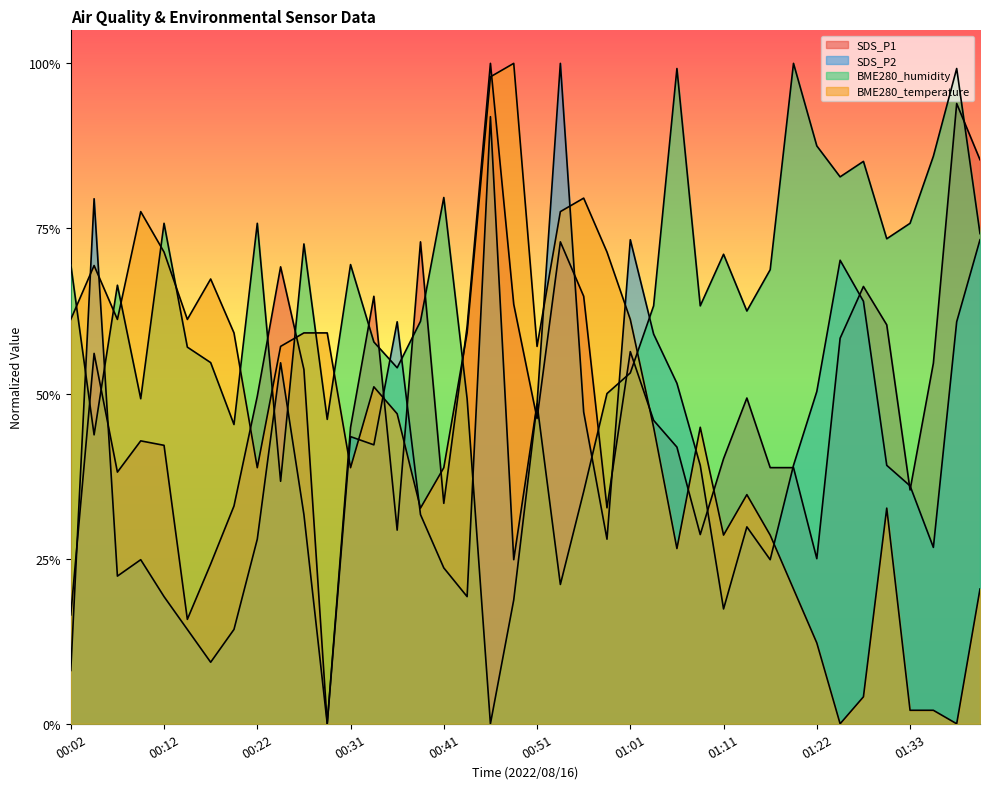

How many data points in BME280_humidity are above 0?

39